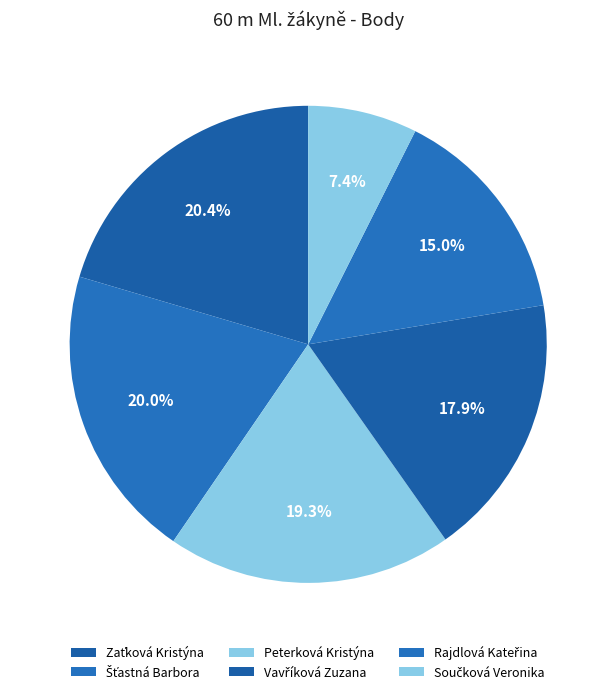

To the nearest percent, what is the average slice percentage?

17%